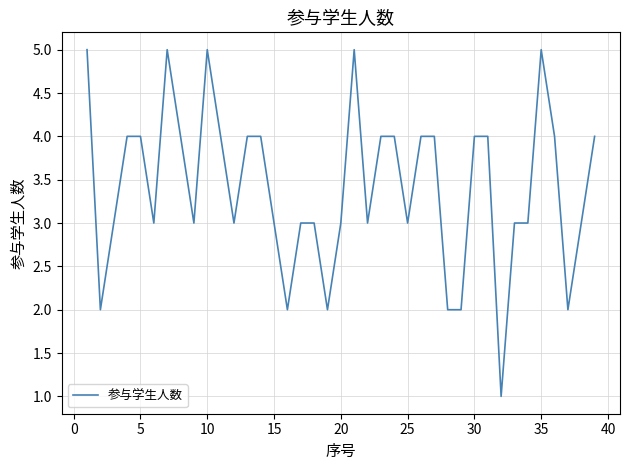

What is the maximum value shown in the chart?

5